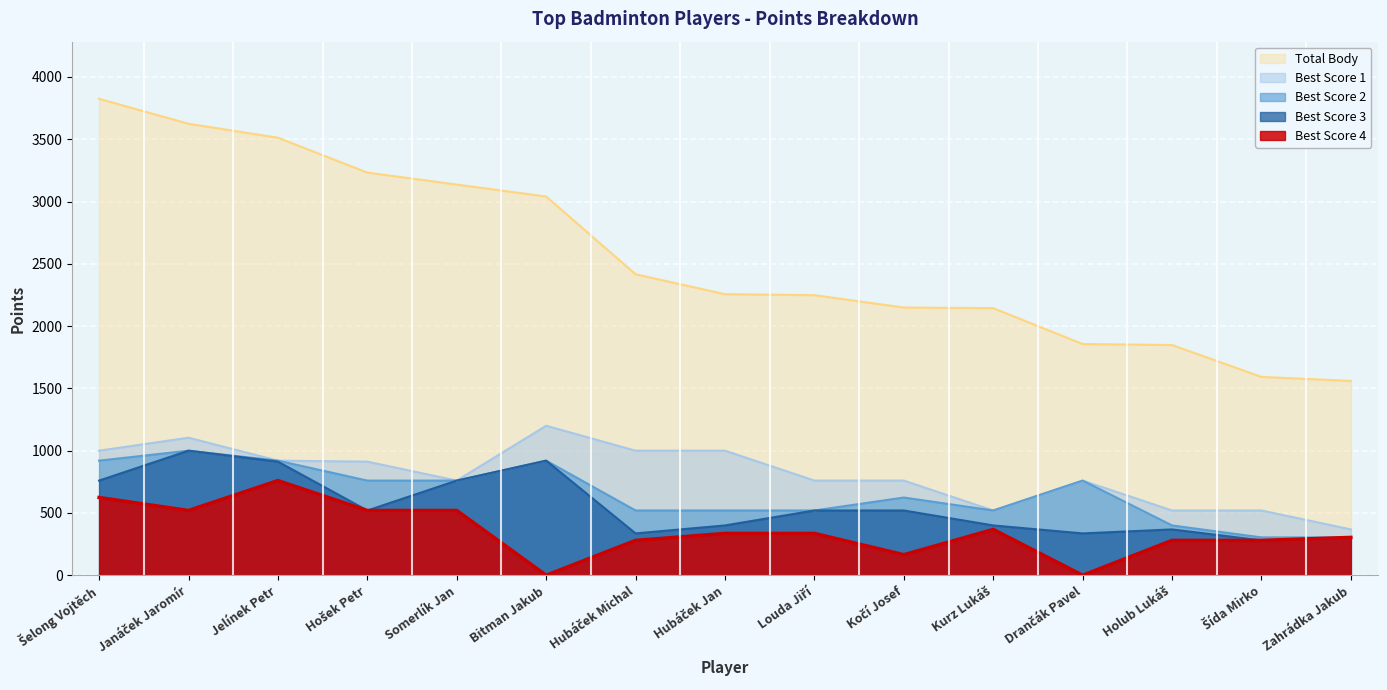

True or false: Best Score 1 and Total Body cross at least once.

False